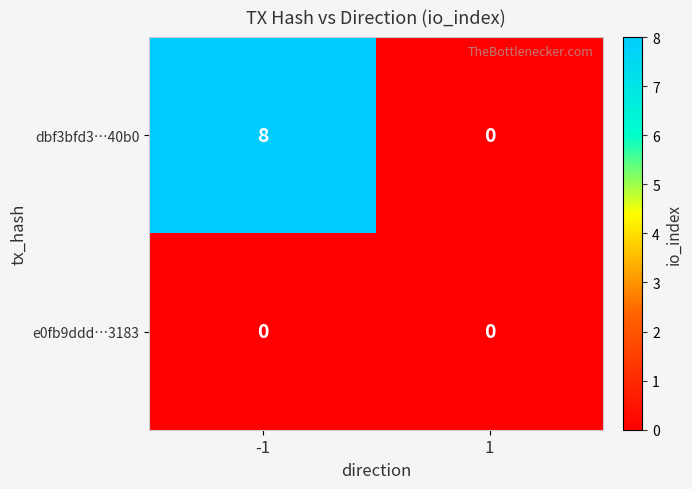

Reading left to right, what are all the values shown in this chart?

dbf3bfd3…40b0: 8	0
e0fb9ddd…3183: 0	0